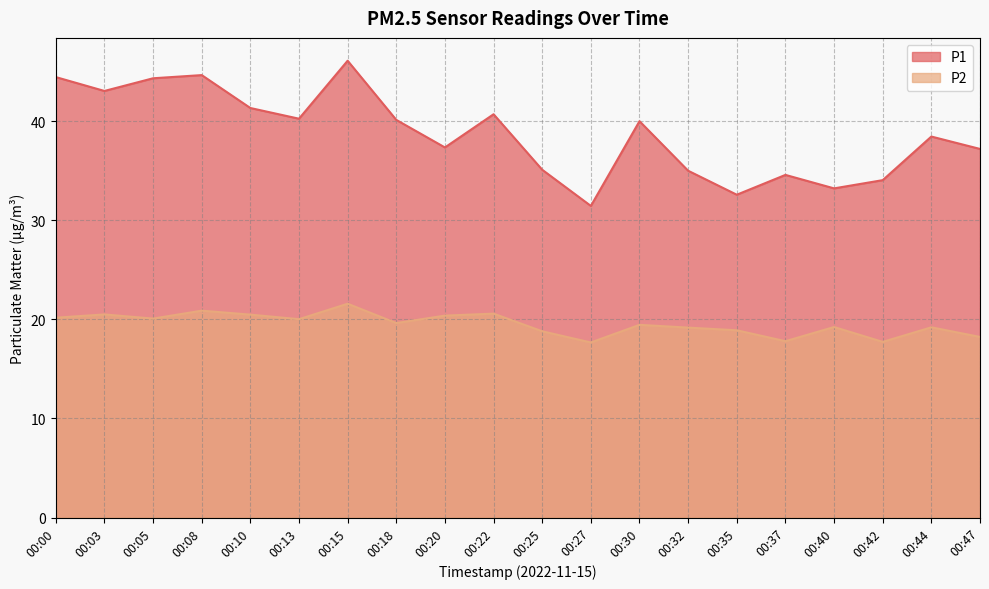

True or false: P2 has a value of 17.8 at 00:37.

True